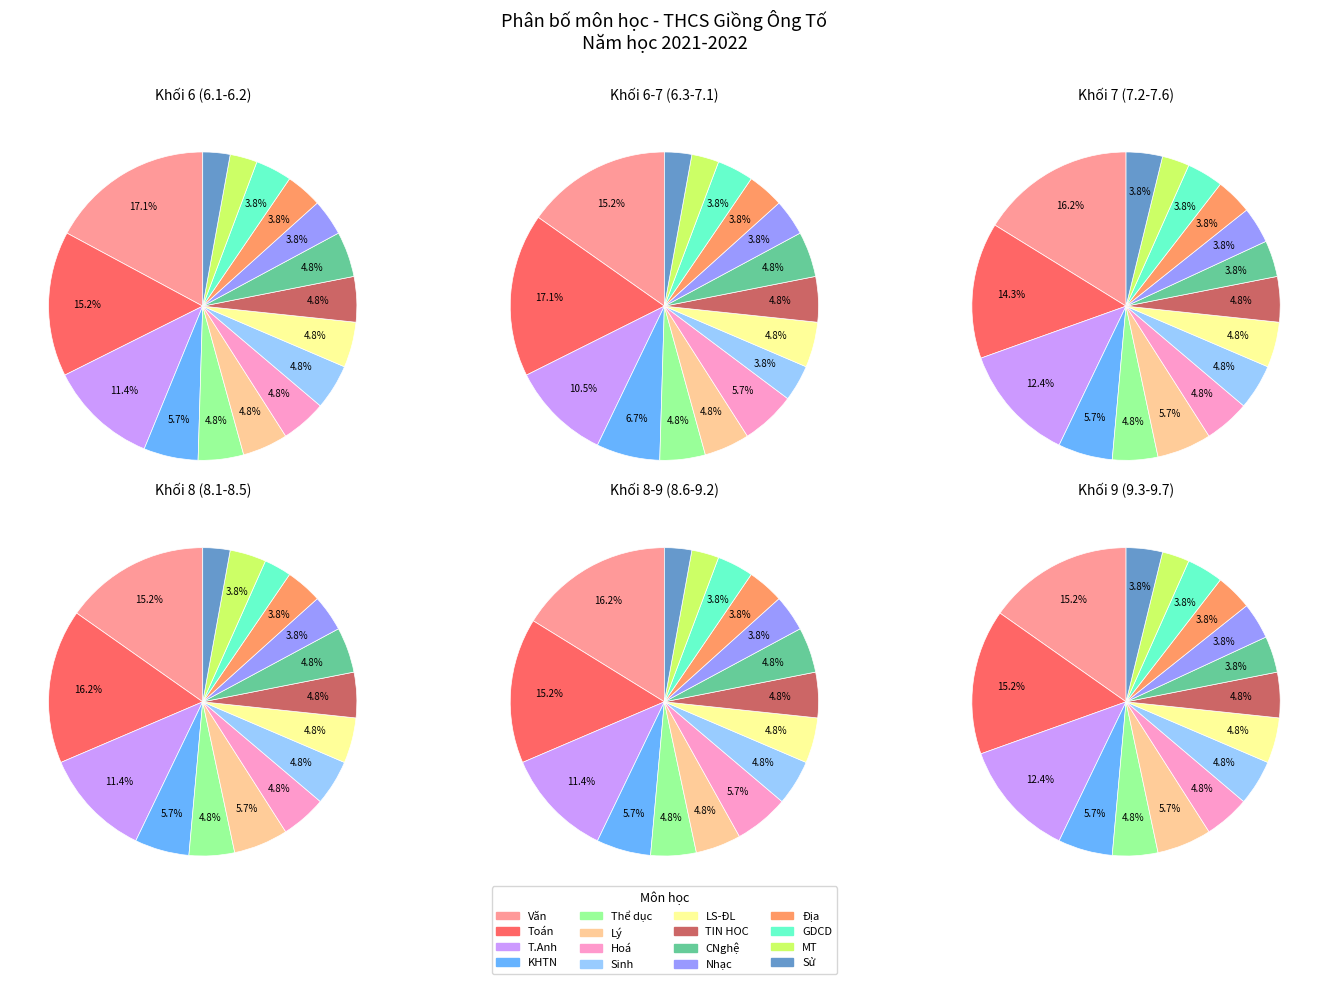

Which slice is the smallest?

MT